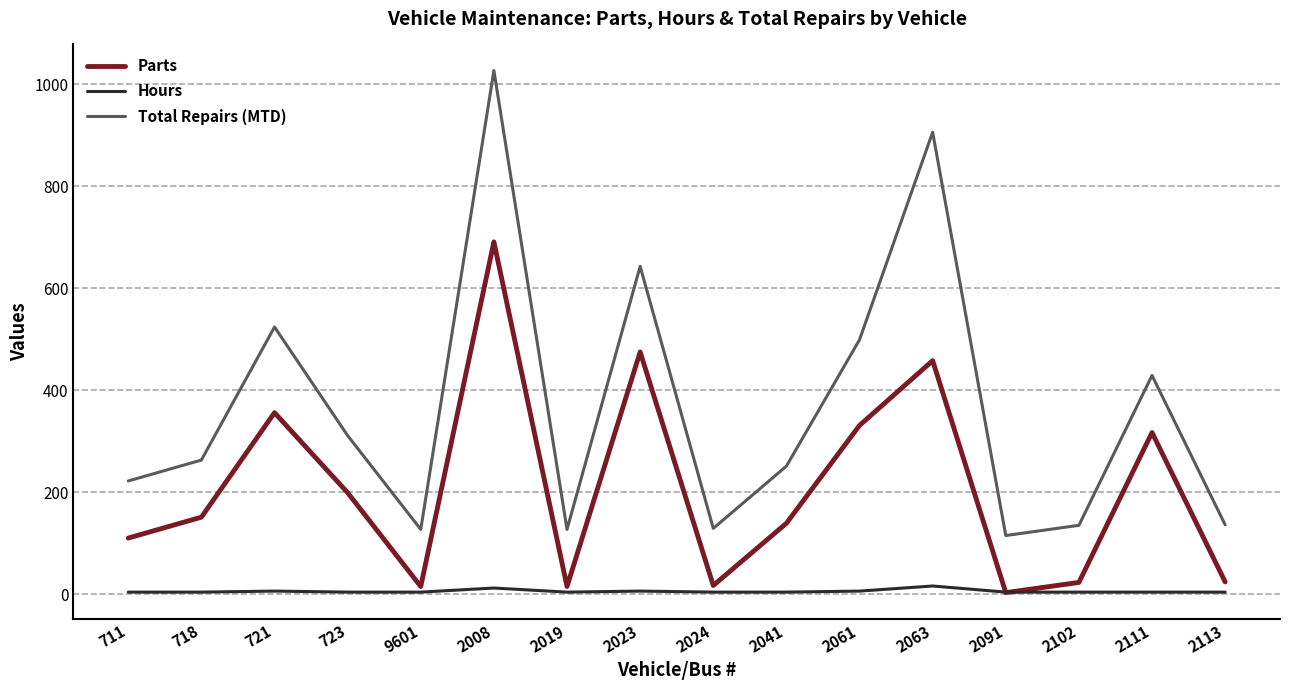

At how many categories does at least one series exceed 989?

1